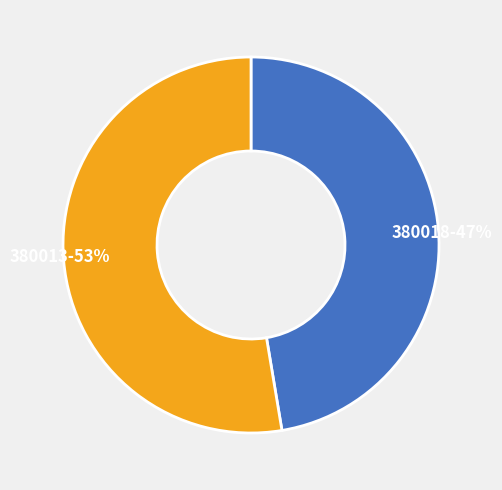

The 380013 slice represents 53% of the pie. True or false?

True